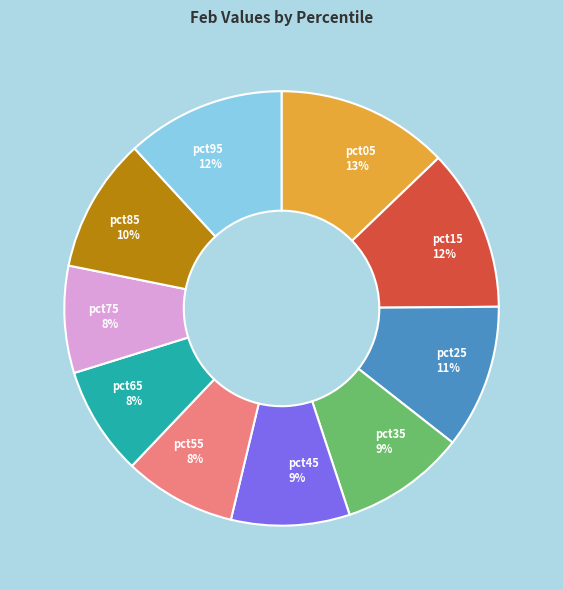

To the nearest percent, what is the average slice percentage?

10%